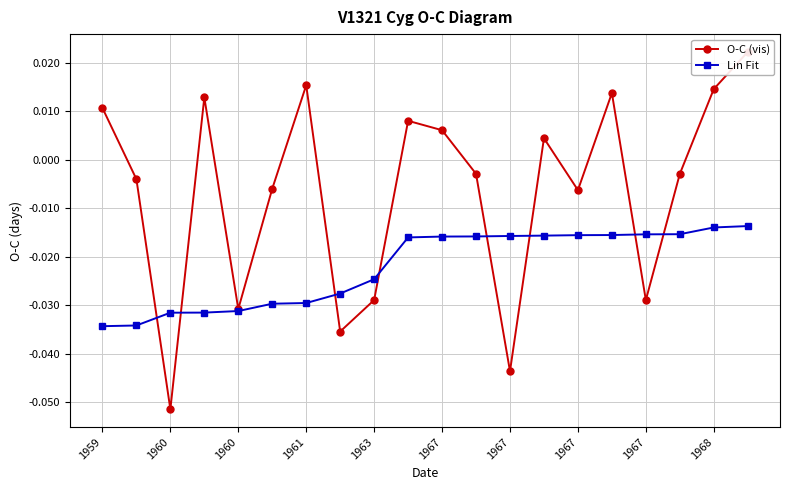

At which category is the sum across all series the highest?

19